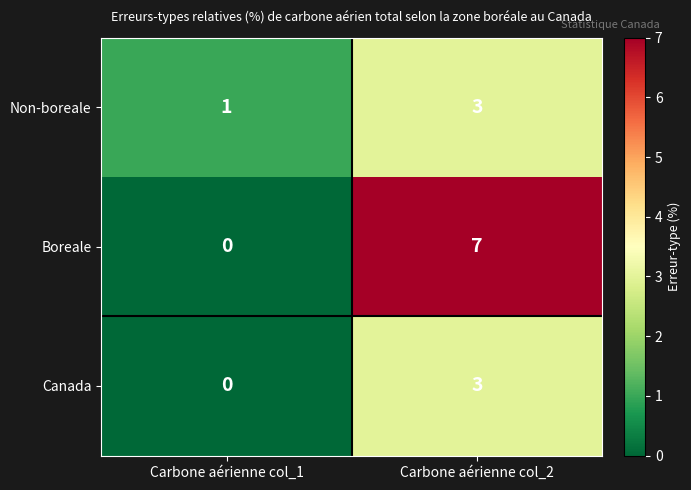

Is it true that Non-boreale equals 1 at Carbone aérienne col_1?

True